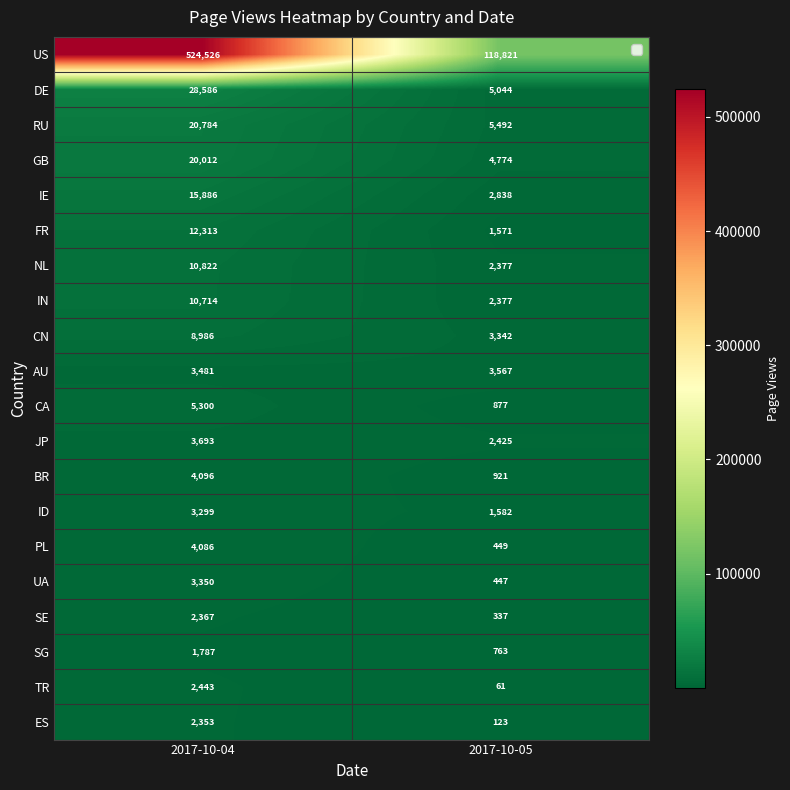

What is the average value of the FR series?

6942